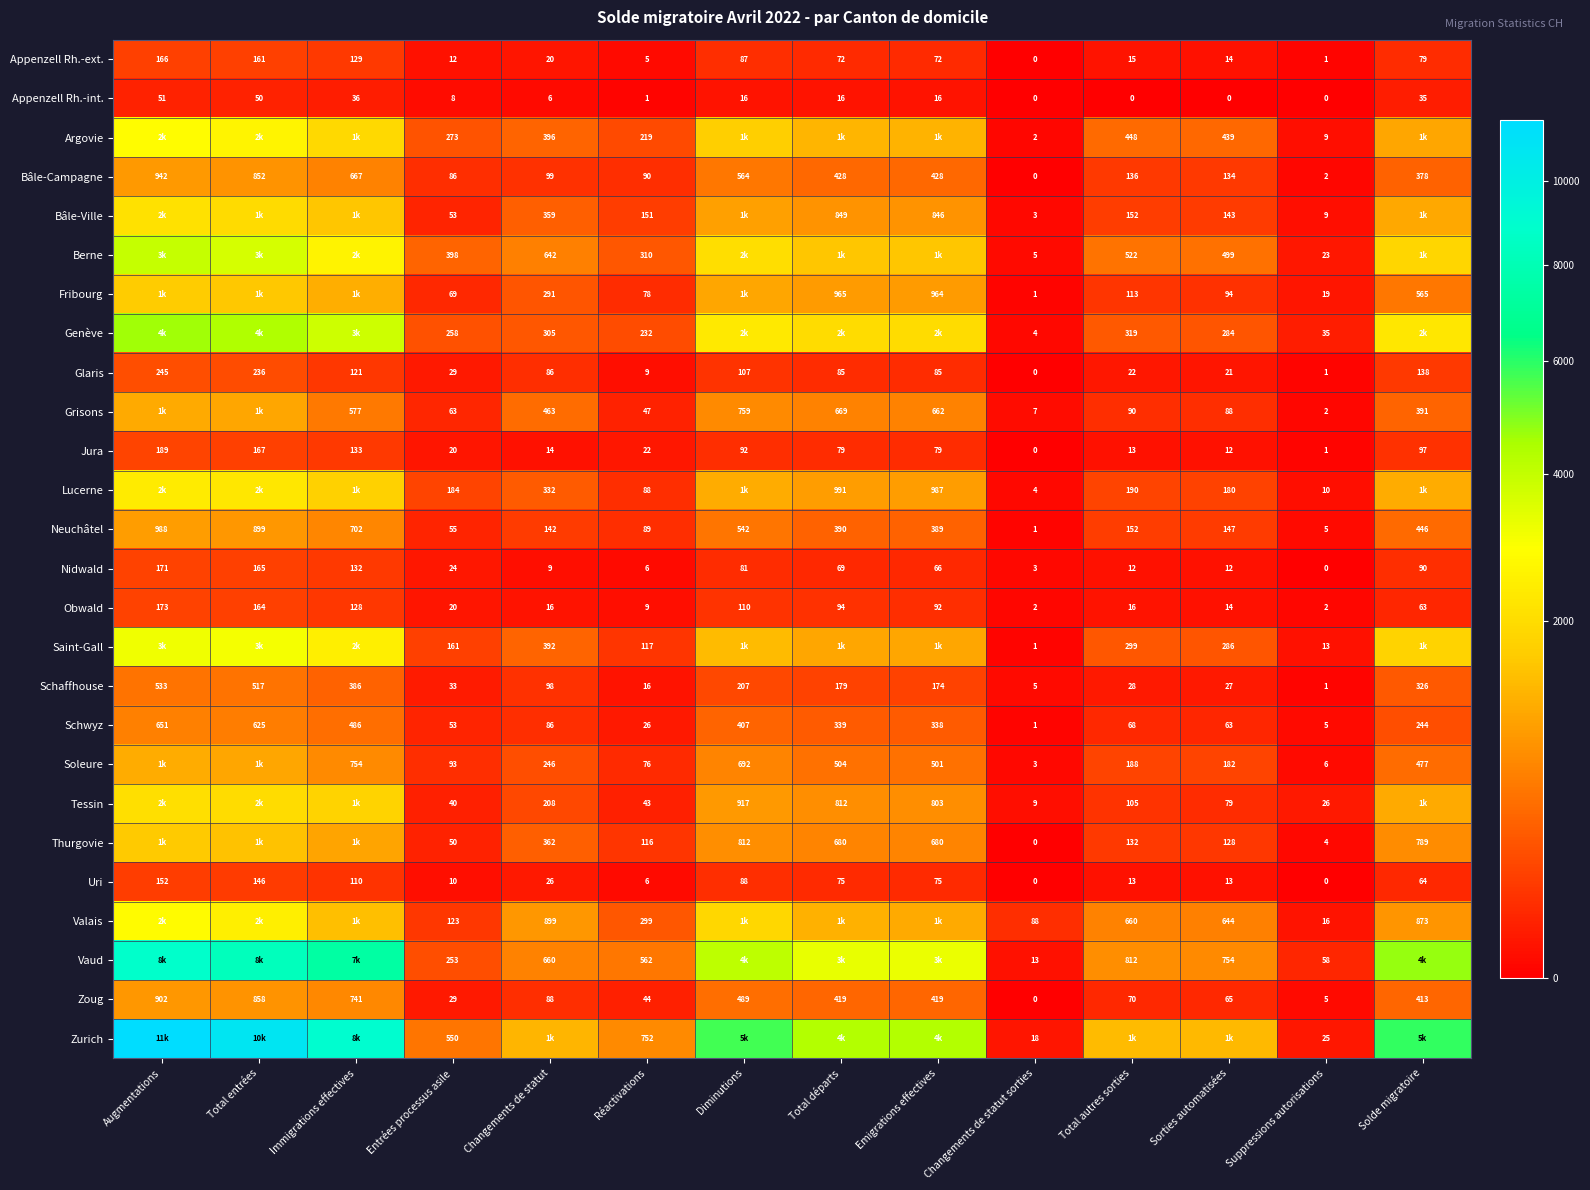

What is the difference between the Neuchâtel values at Entrées processus asile and Total autres sorties?

97